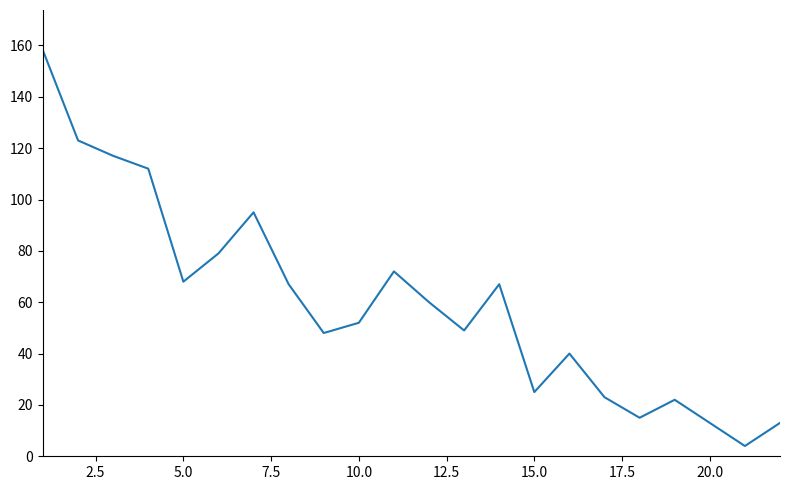

What is the minimum value shown in the chart?

4